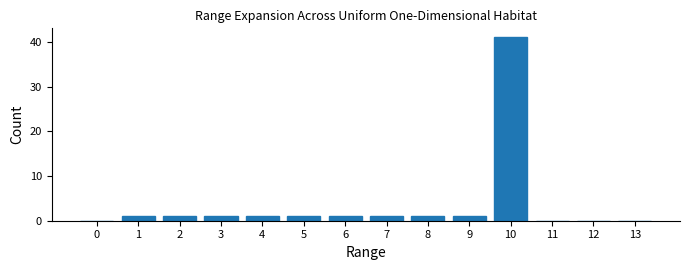

Reading left to right, what are all the values shown in this chart?

0=0	1=1	2=1	3=1	4=1	5=1	6=1	7=1	8=1	9=1	10=41	11=0	12=0	13=0